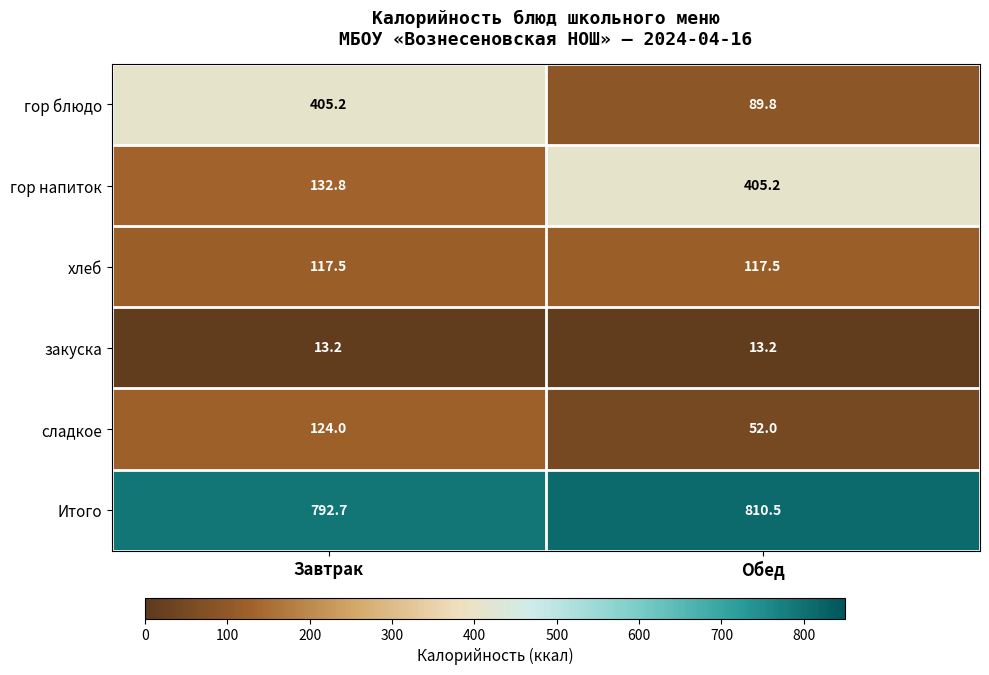

Which series has the largest range (max minus min)?

гор блюдо